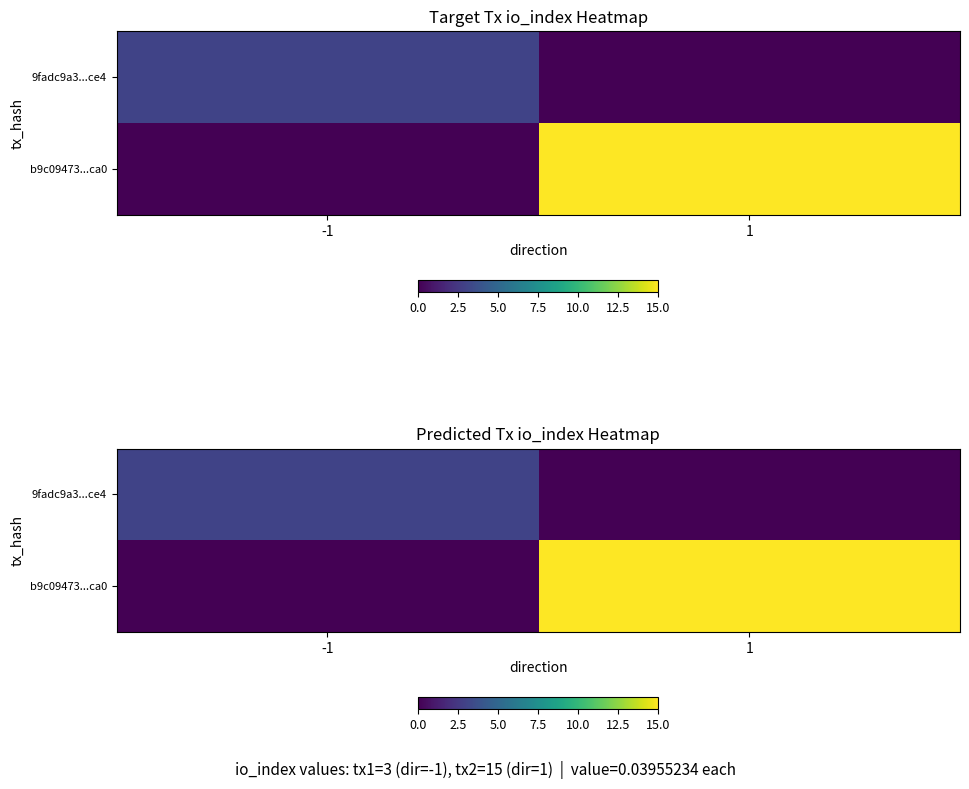

Rank the series by their average value, from lowest to highest.

9fadc9a3...ce4, b9c09473...ca0